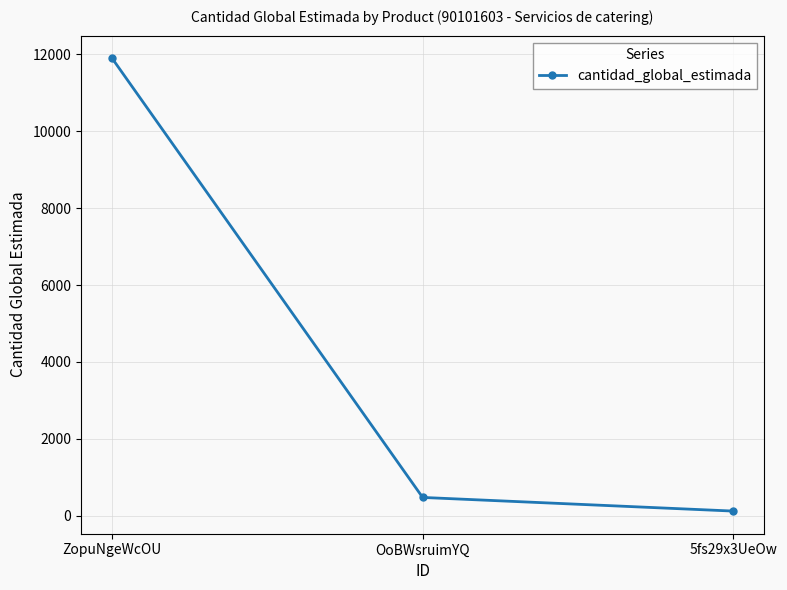

How many lines are shown in the chart?

1